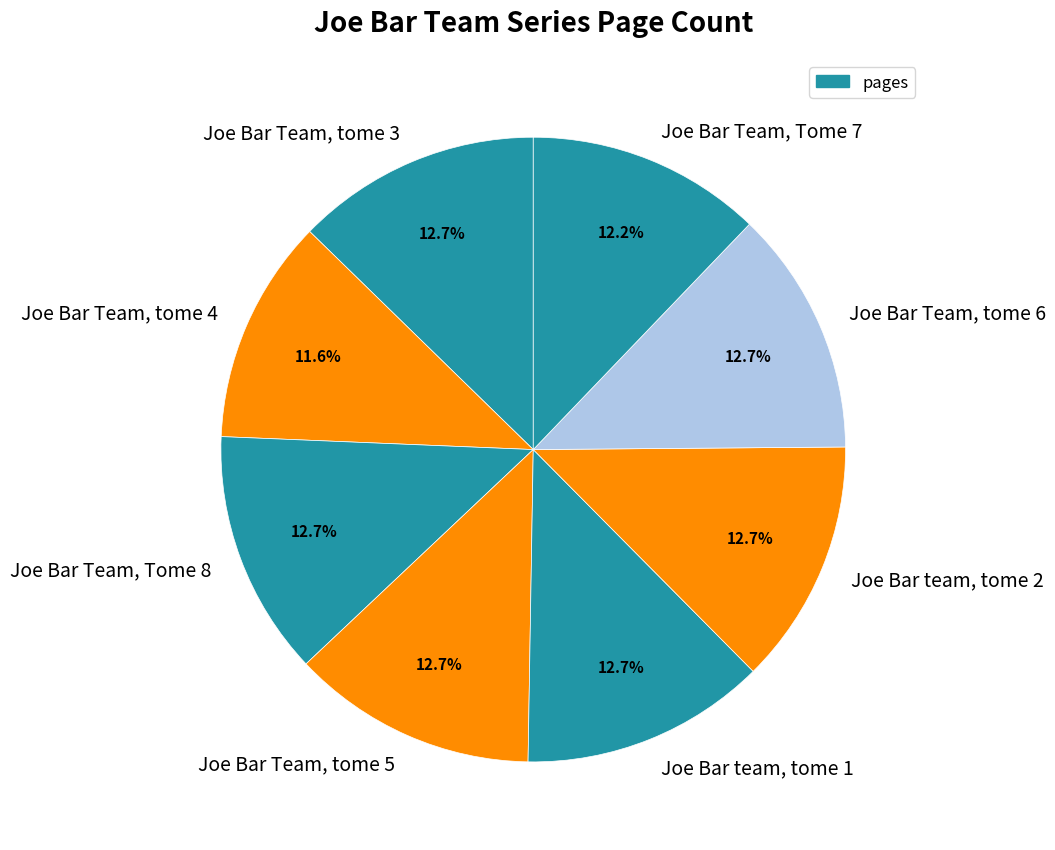

What percentage do Joe Bar team, tome 1 and Joe Bar Team, tome 4 together represent?

24.3%